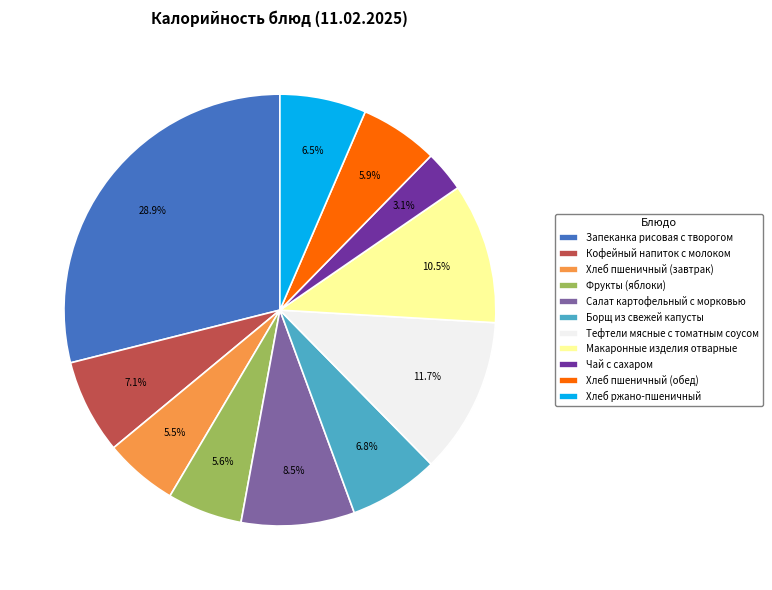

Does Хлеб ржано-пшеничный represent more than half of the total?

No